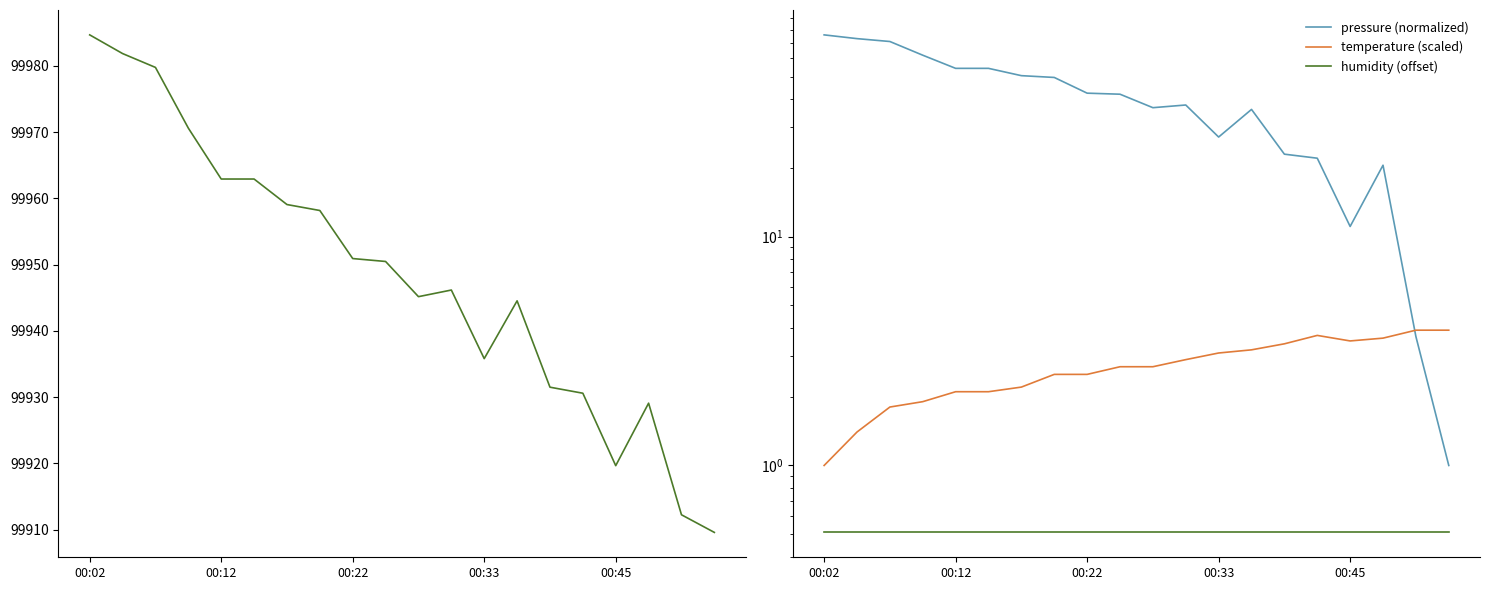

Which has a higher value, 17 or 19?

17